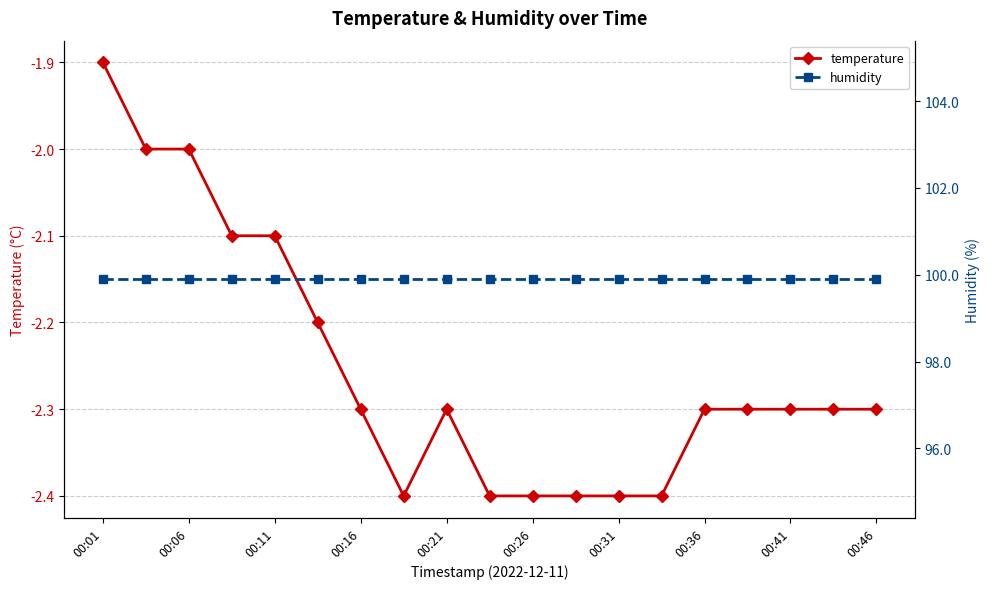

In temperature, how many points are higher than both neighbors (excluding endpoints)?

1